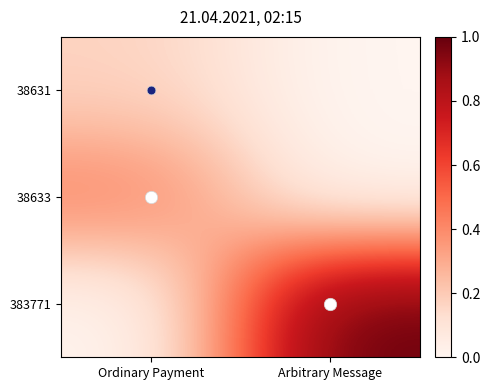

Between Ordinary Payment and Arbitrary Message, which series saw the biggest shift?

383771